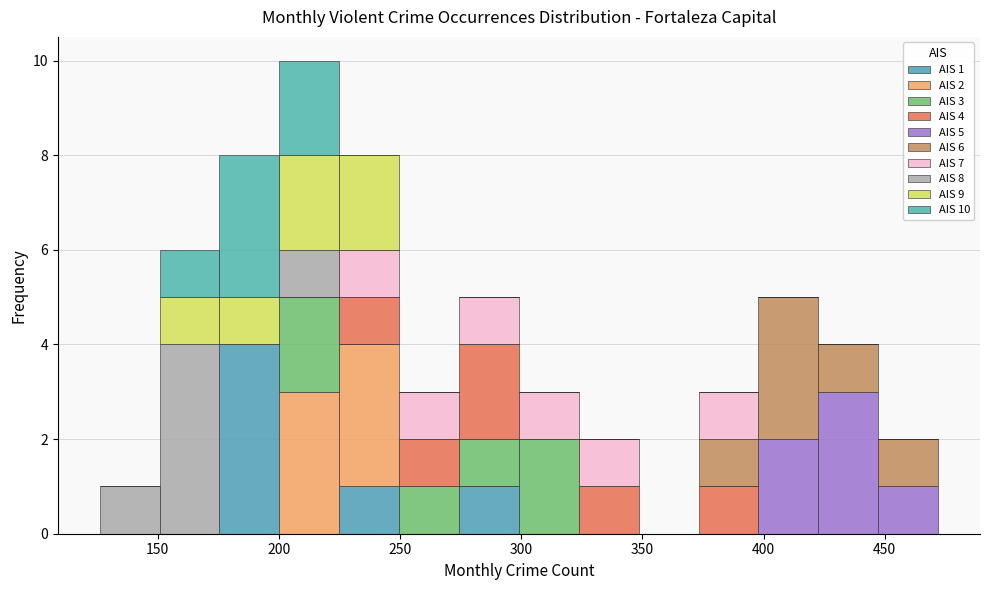

Which range on the x-axis has the tallest stacked bar (by total height)?

200 to 225